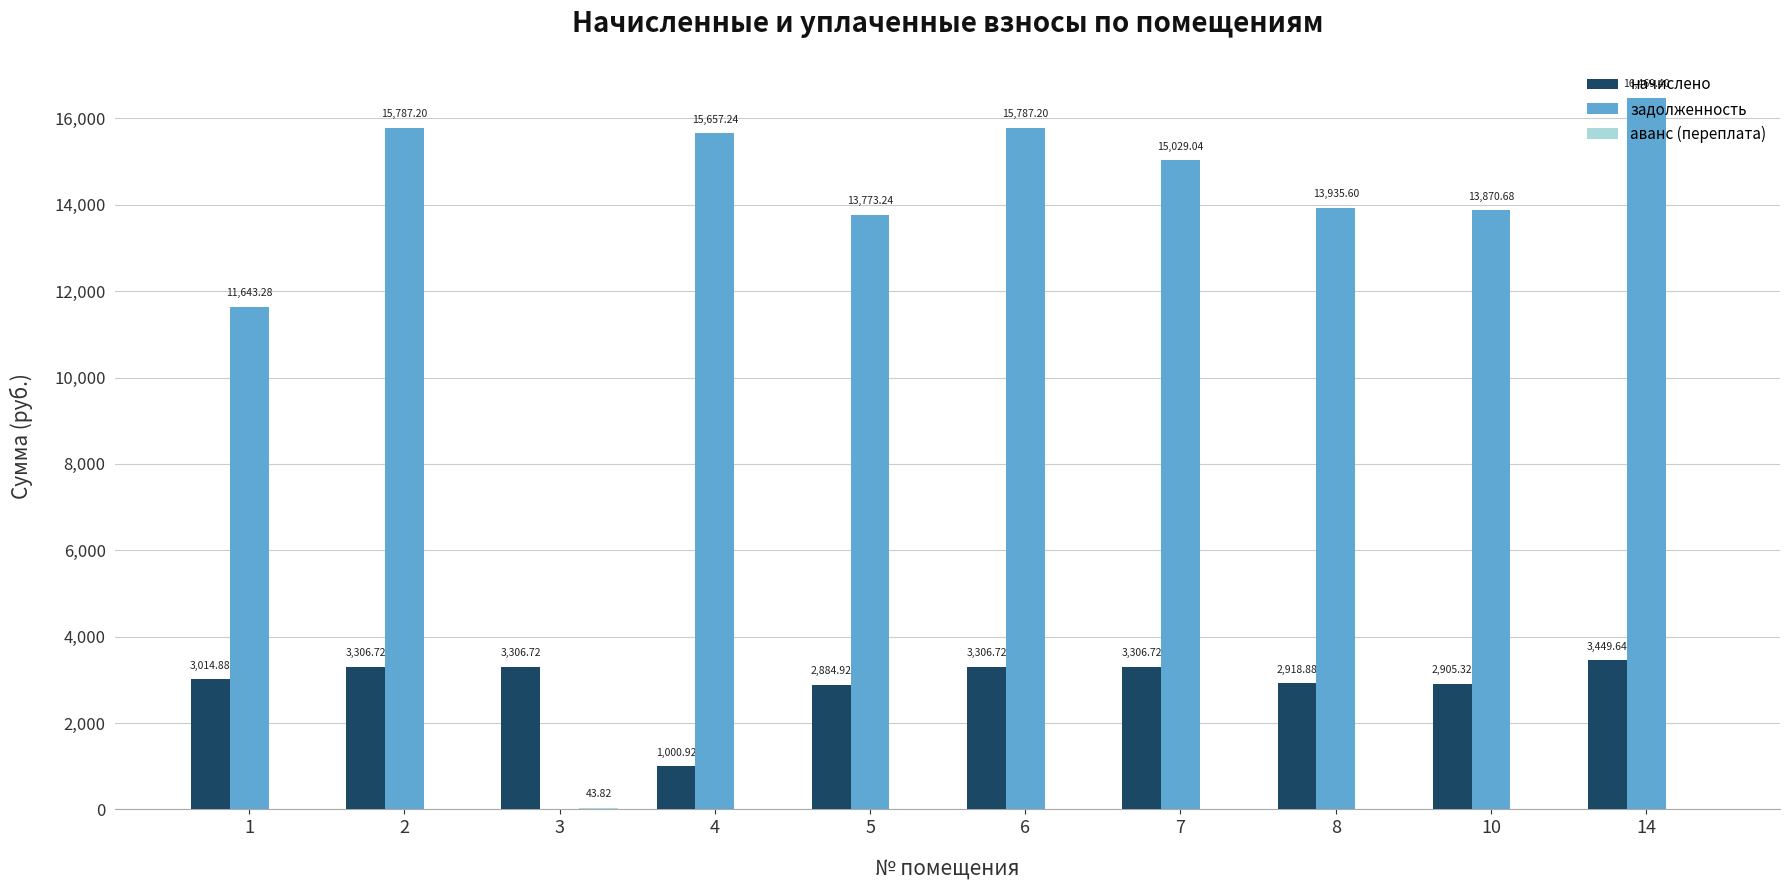

The задолженность series shows 5676.0 at 10. True or false?

False